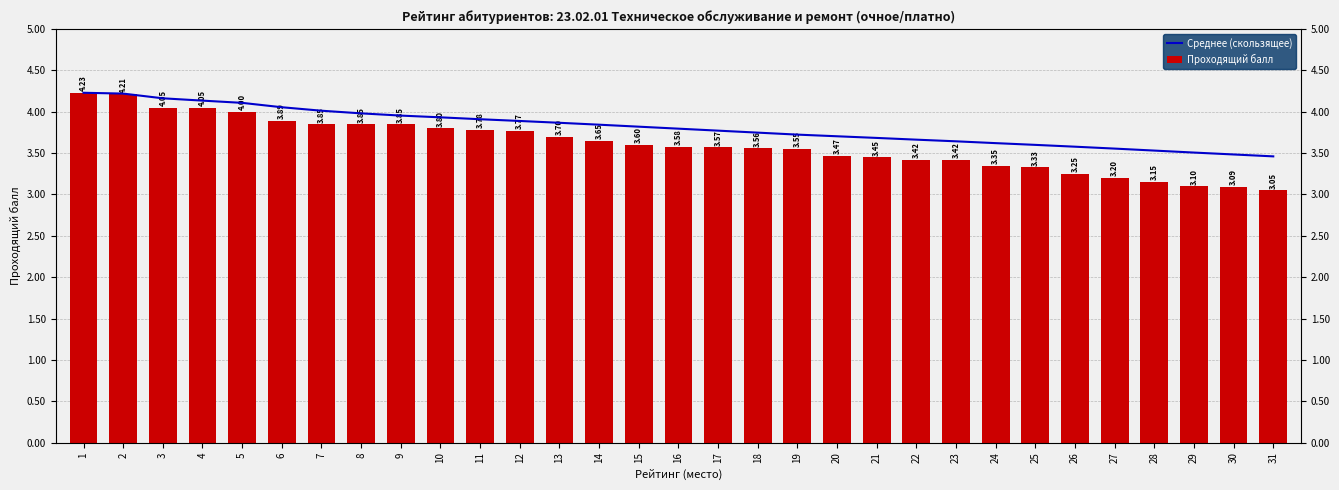

At which label does Среднее (скользящее) reach its minimum?

31